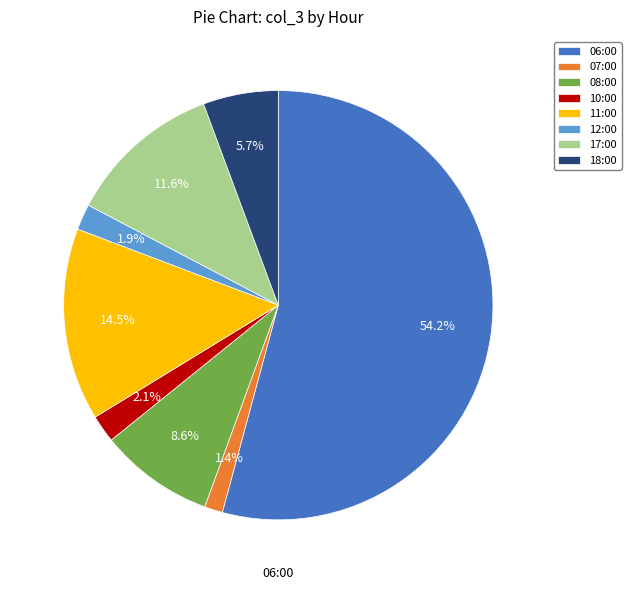

Which category accounts for the majority?

06:00